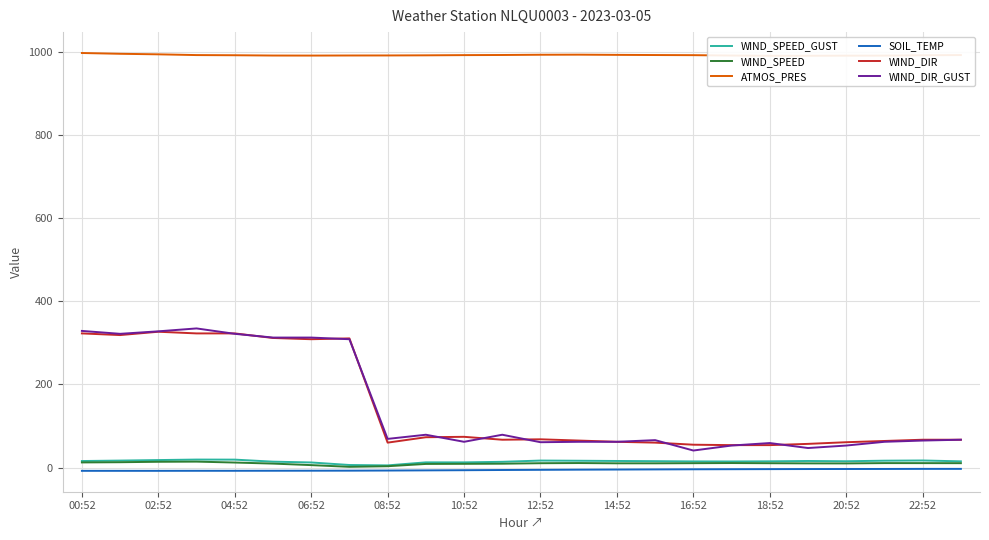

Which category has the lowest value in the SOIL_TEMP series?

00:52